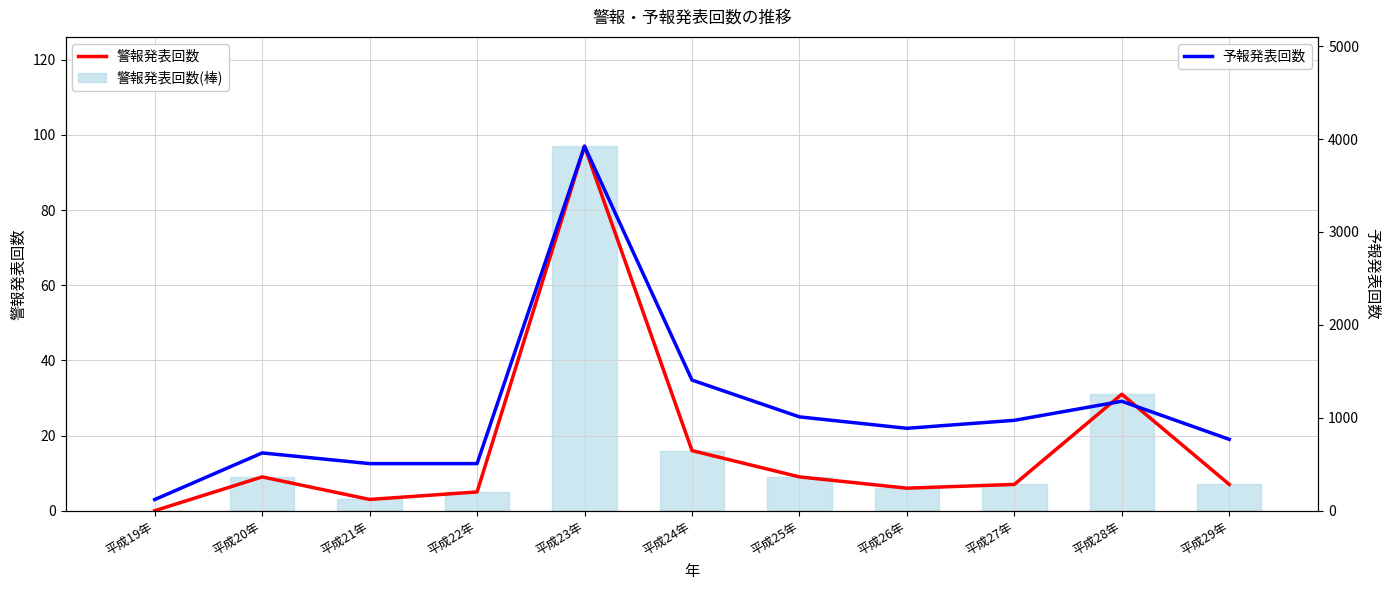

Is it true that 警報発表回数 equals 6 at 平成26年?

True